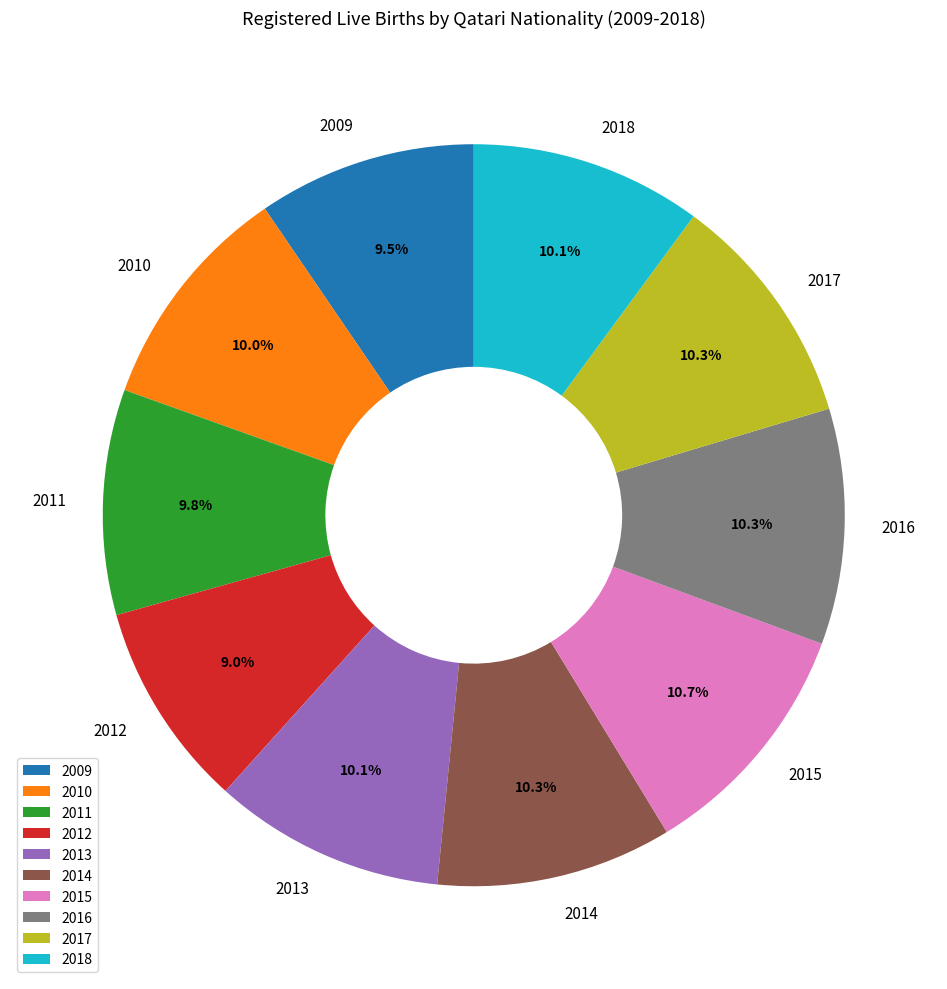

Count the number of slices in the pie.

10